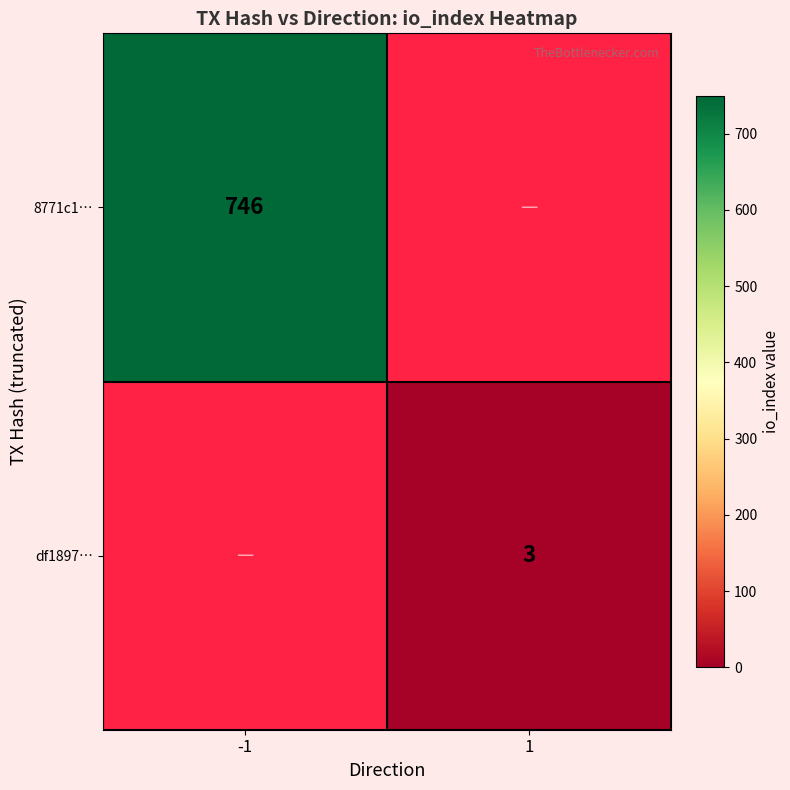

Is it true that 8771c1… equals 1319 at -1?

False